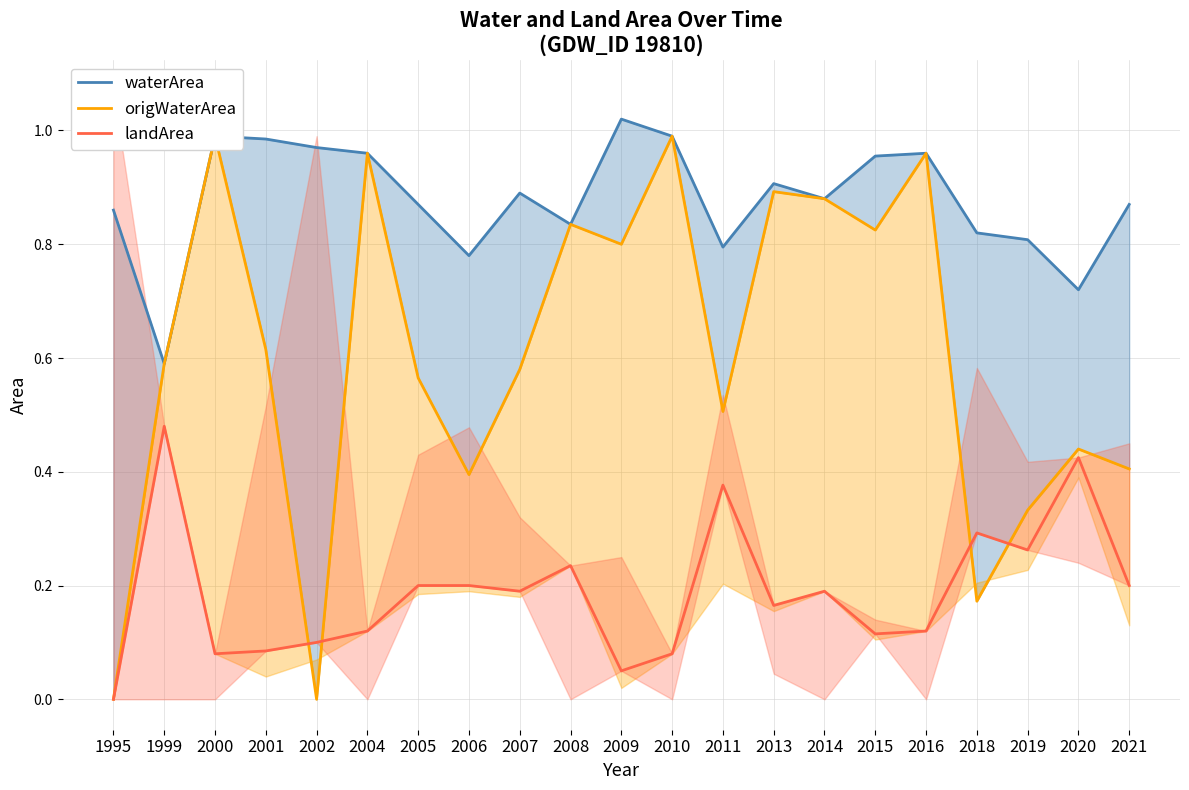

What is the spread (max minus min) of values at 2015?

0.8